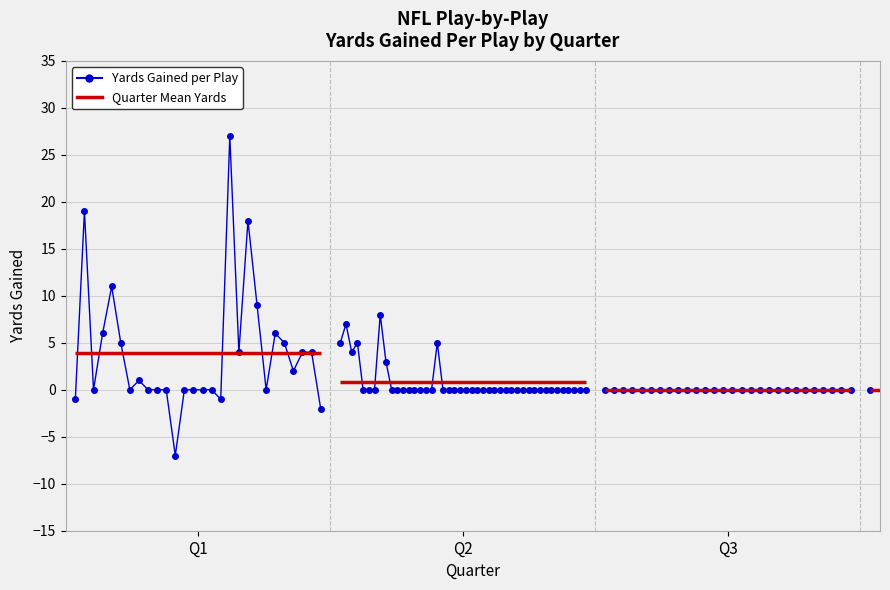

What is the greatest value displayed?

27